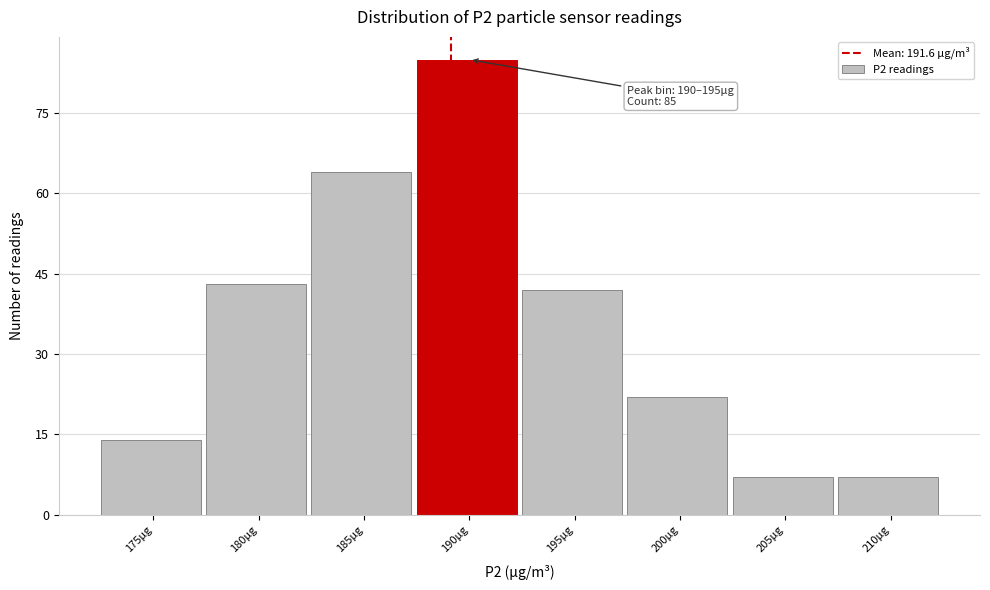

Reading right to left, transcribe all the data shown in this chart.

7	7	22	42	85	64	43	14